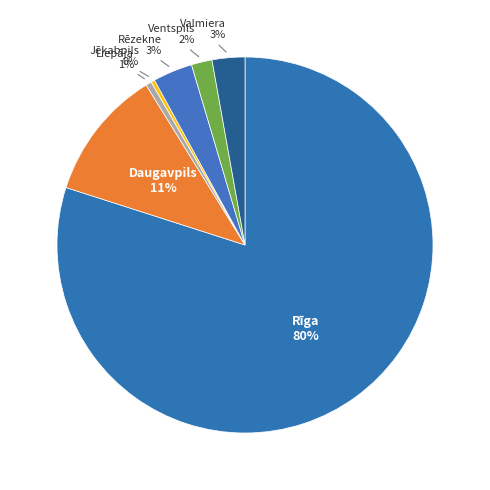

To the nearest percent, what portion does Rēzekne represent?

3%